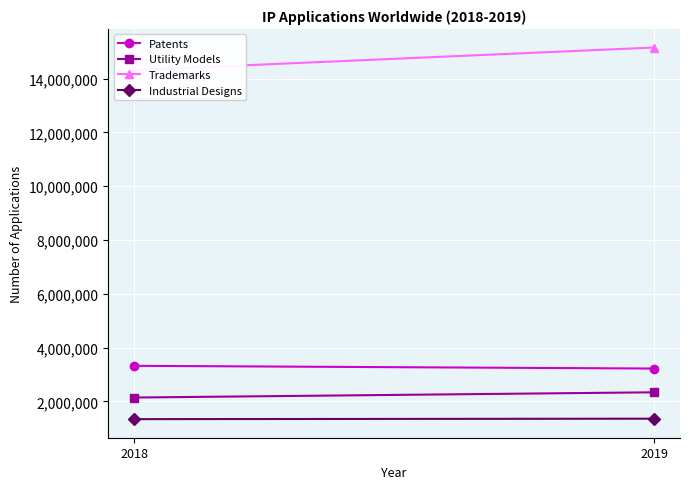

Reading left to right, list all the values displayed in this chart.

Patents: 2018=3325400	2019=3224200
Utility Models: 2018=2146600	2019=2341180
Trademarks: 2018=14314000	2019=15153700
Industrial Designs: 2018=1343800	2019=1360900